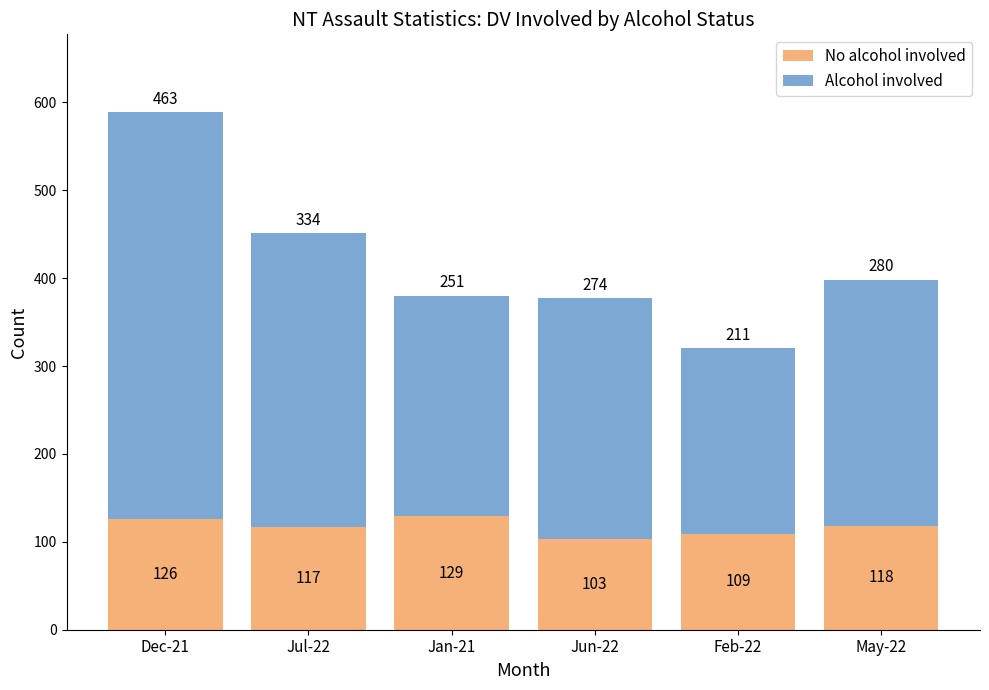

What is the highest value of the No alcohol involved series?

129